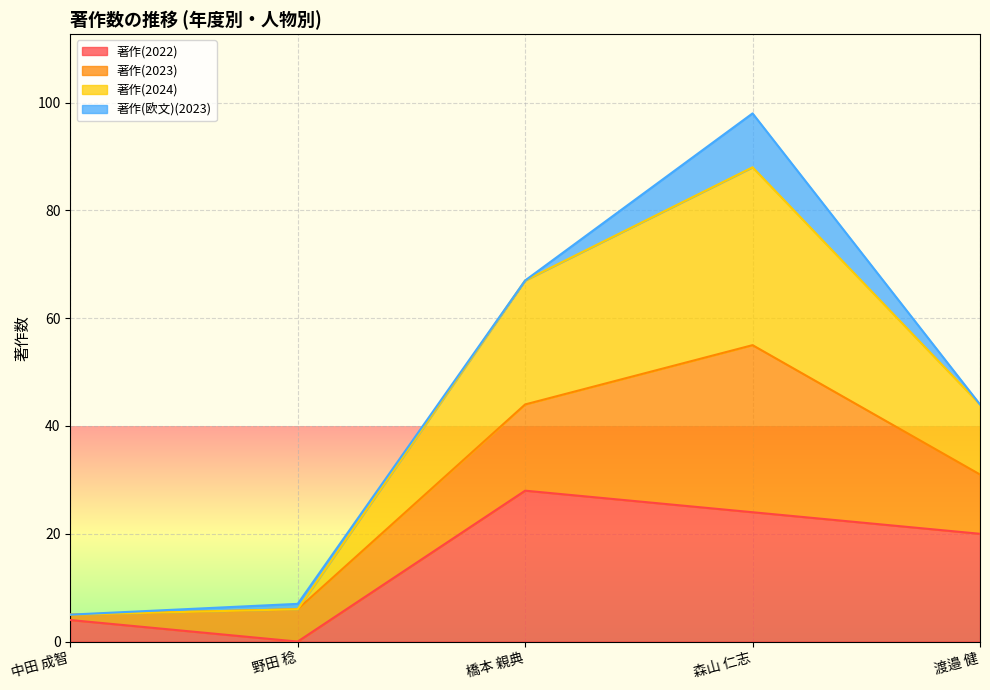

At how many categories does at least one series exceed 2?

5